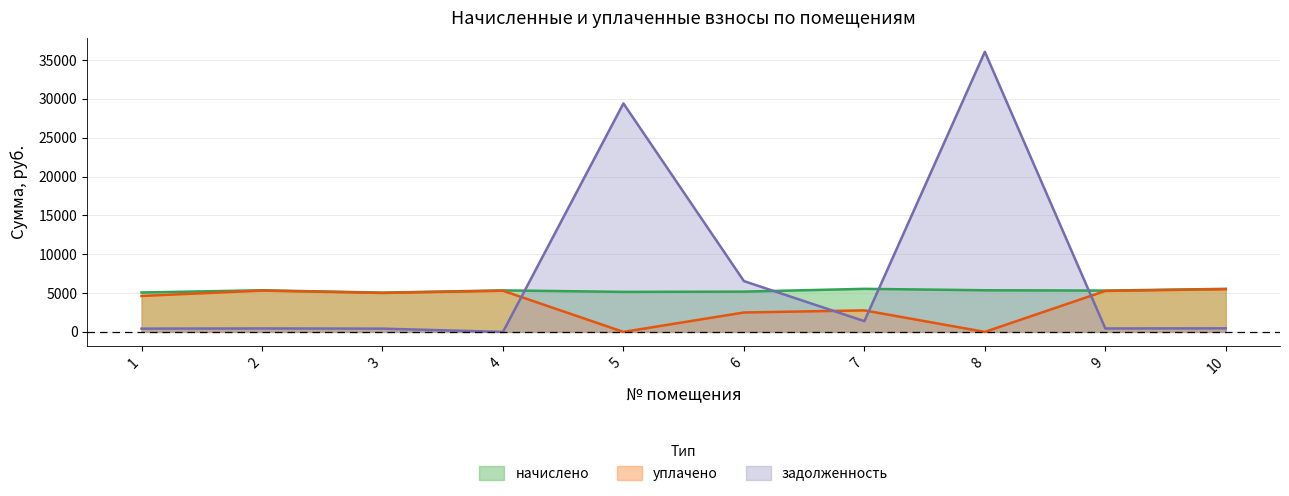

True or false: задолженность and начислено intersect in this chart.

True